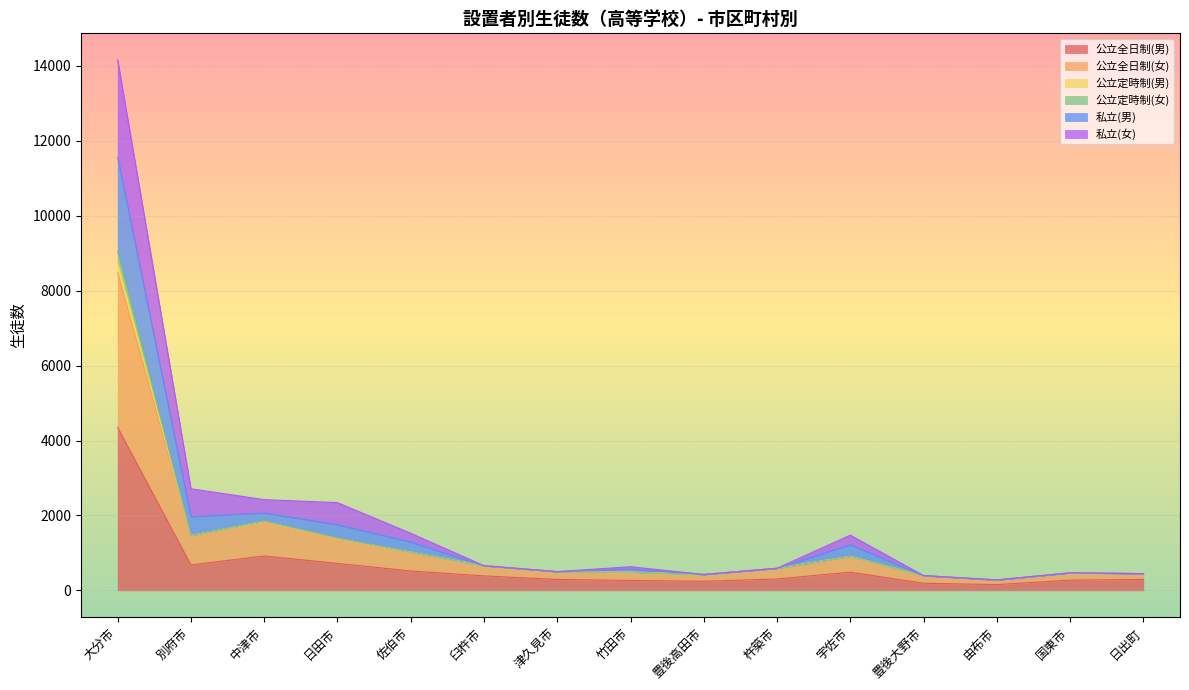

At which label does 公立全日制(男) reach its peak?

大分市